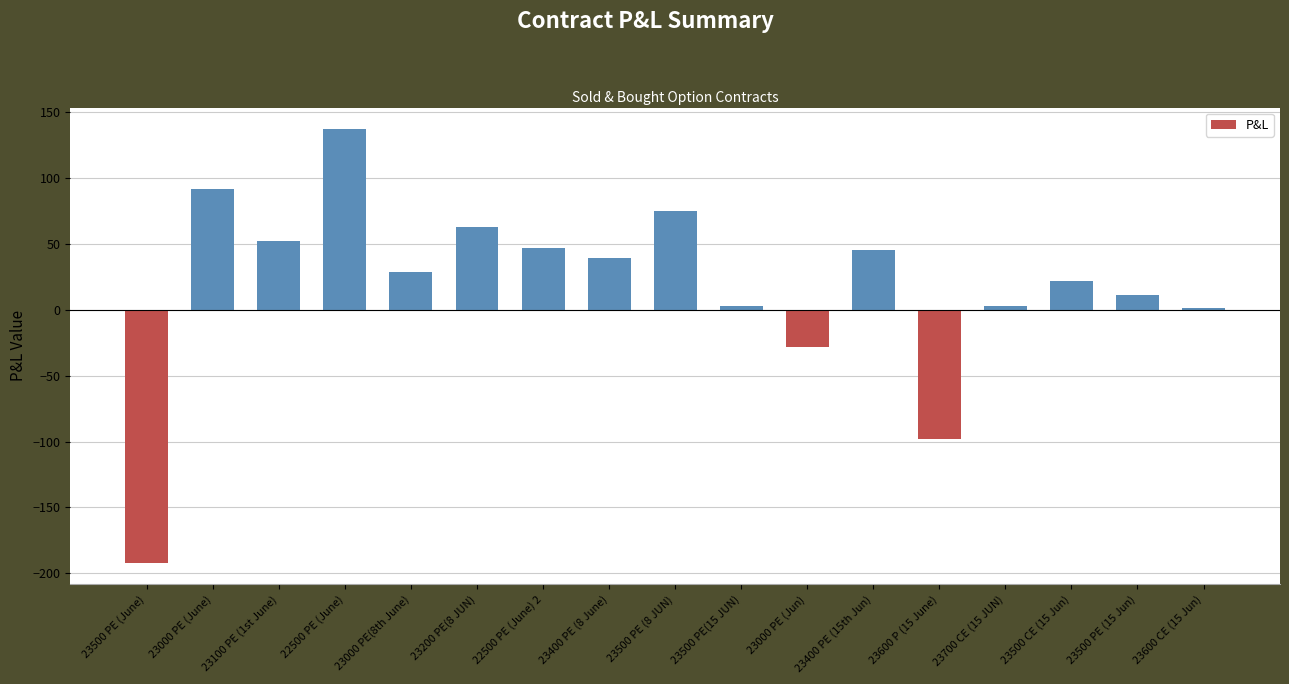

Are the bars horizontal?

No